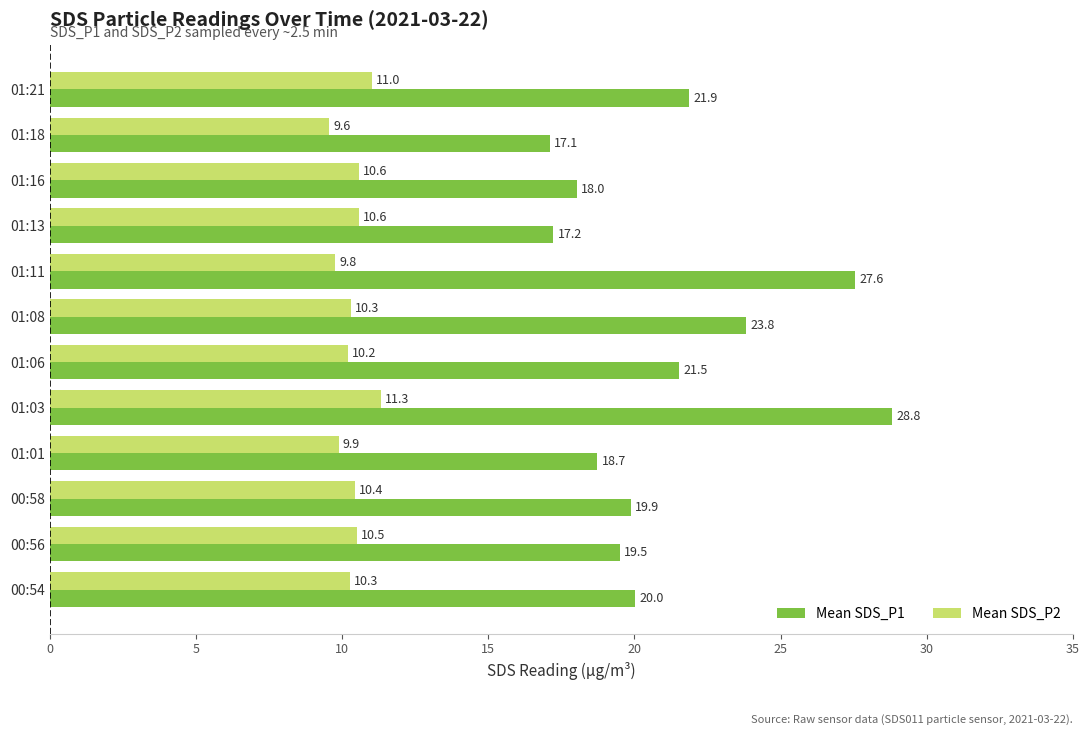

List the series in order of their overall mean, highest first.

Mean SDS_P1, Mean SDS_P2